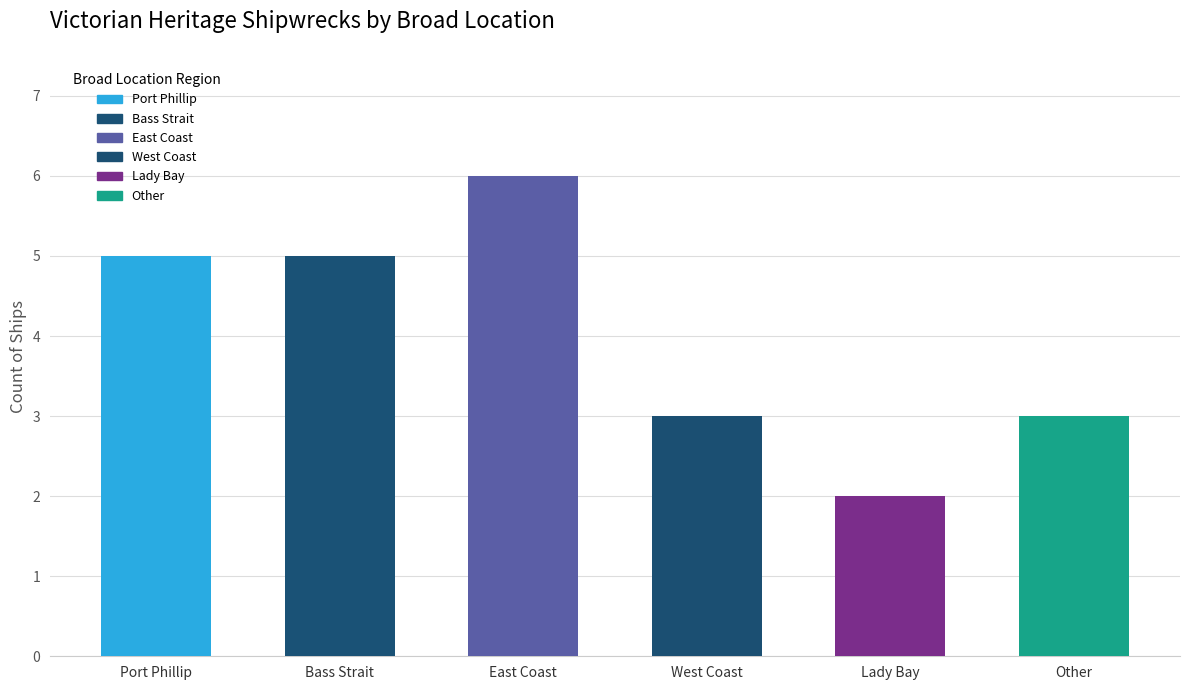

What is the sum of all values?

24